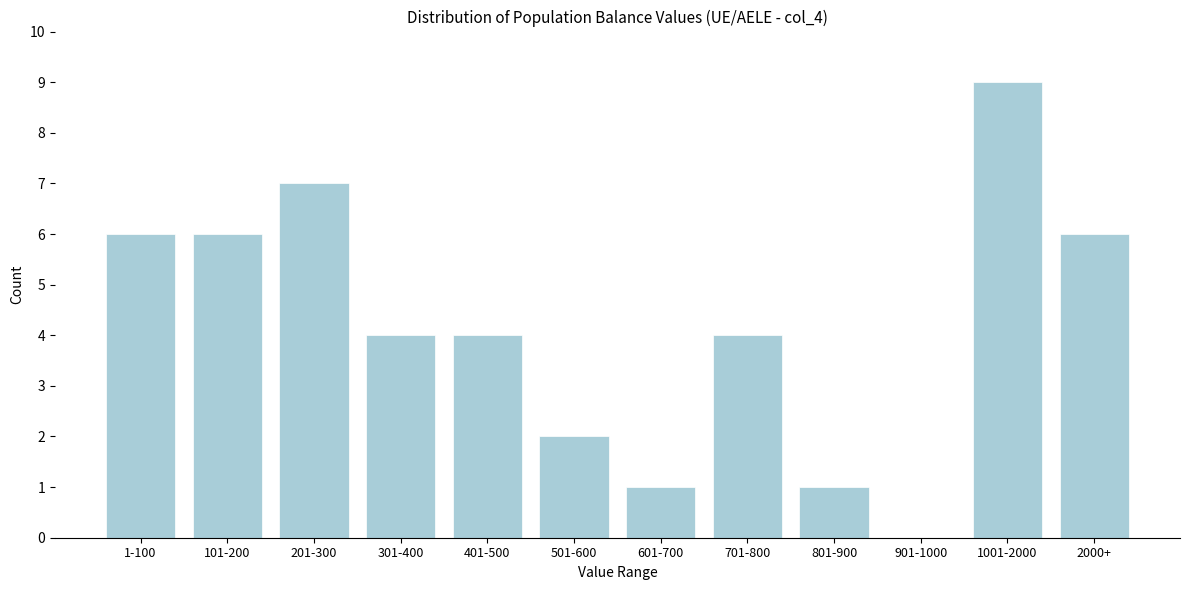

Reading right to left, what are all the values shown in this chart?

2000+=6	1001-2000=9	901-1000=0	801-900=1	701-800=4	601-700=1	501-600=2	401-500=4	301-400=4	201-300=7	101-200=6	1-100=6